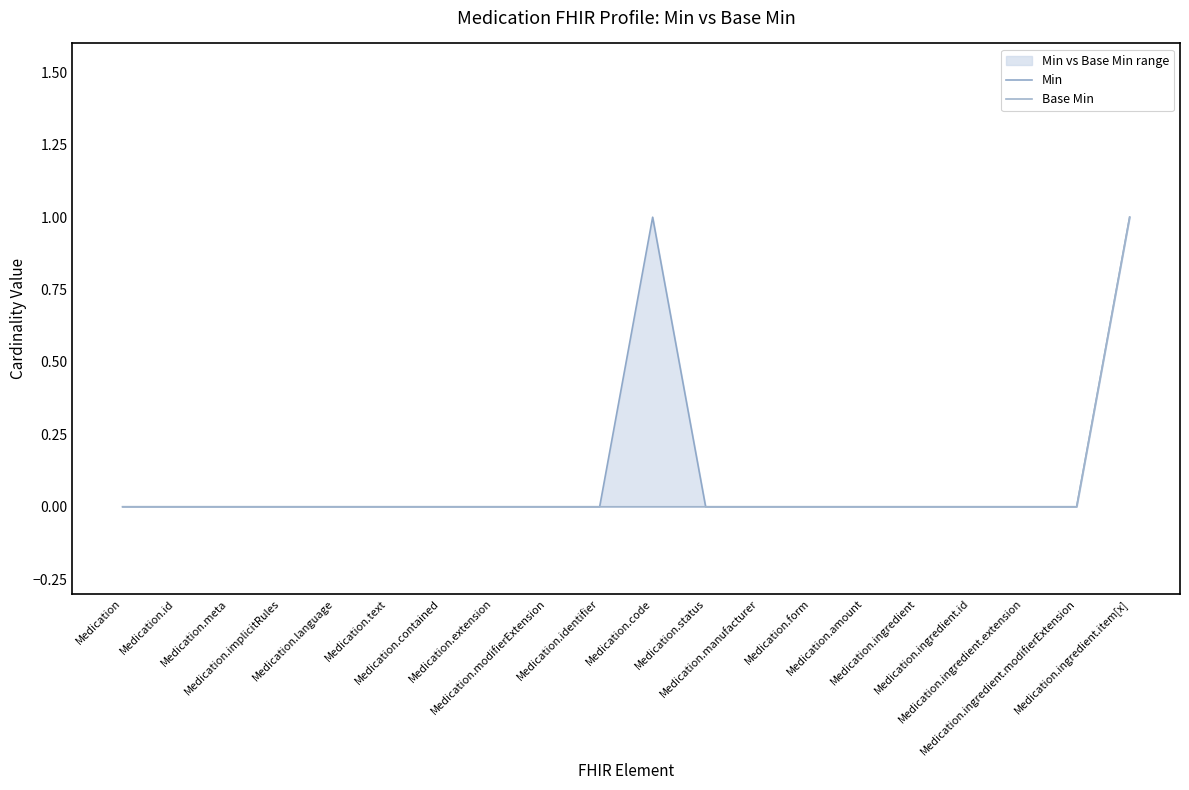

What are all the series names shown in the legend?

Min, Base Min